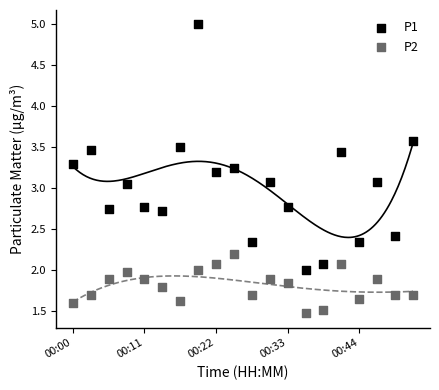

Which series has the widest spread of Y values?

P1